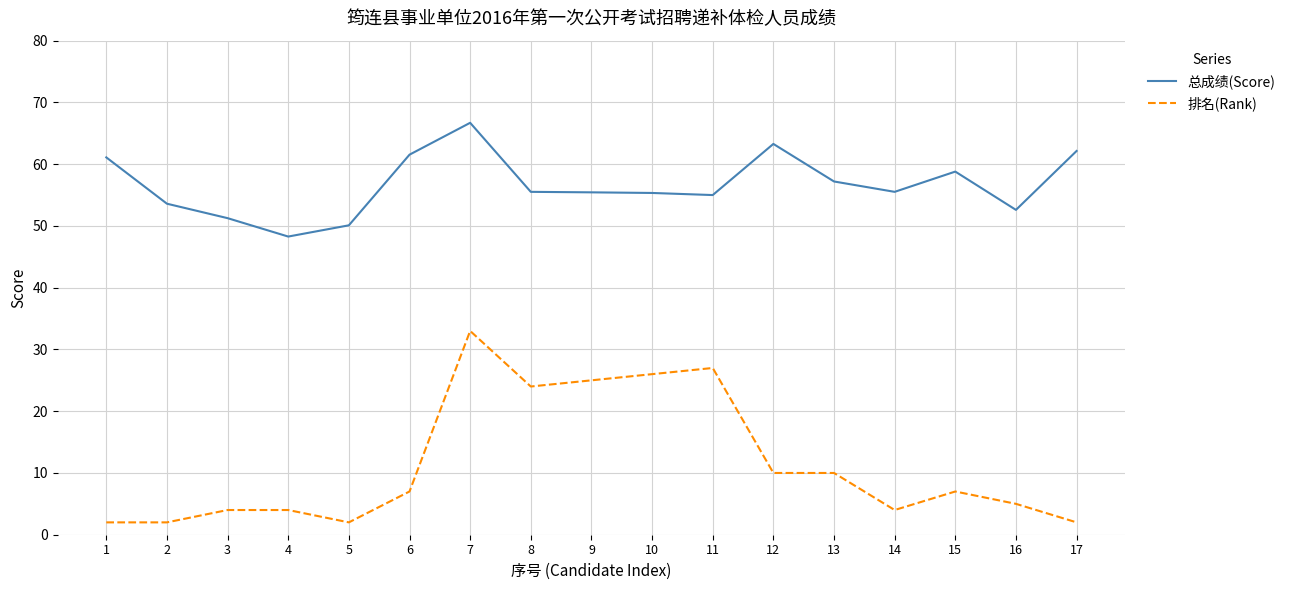

True or false: 排名(Rank) has a value of 2.0 at 17.

True